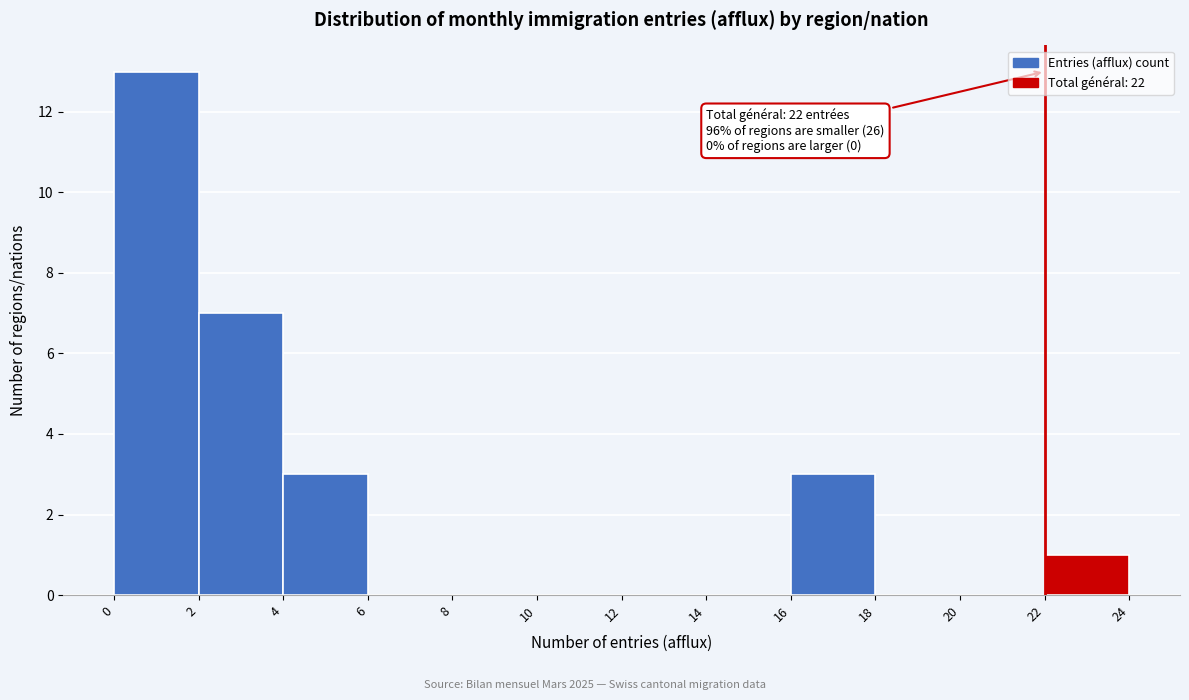

Over which range of the x-axis is the bar tallest?

0 to 2